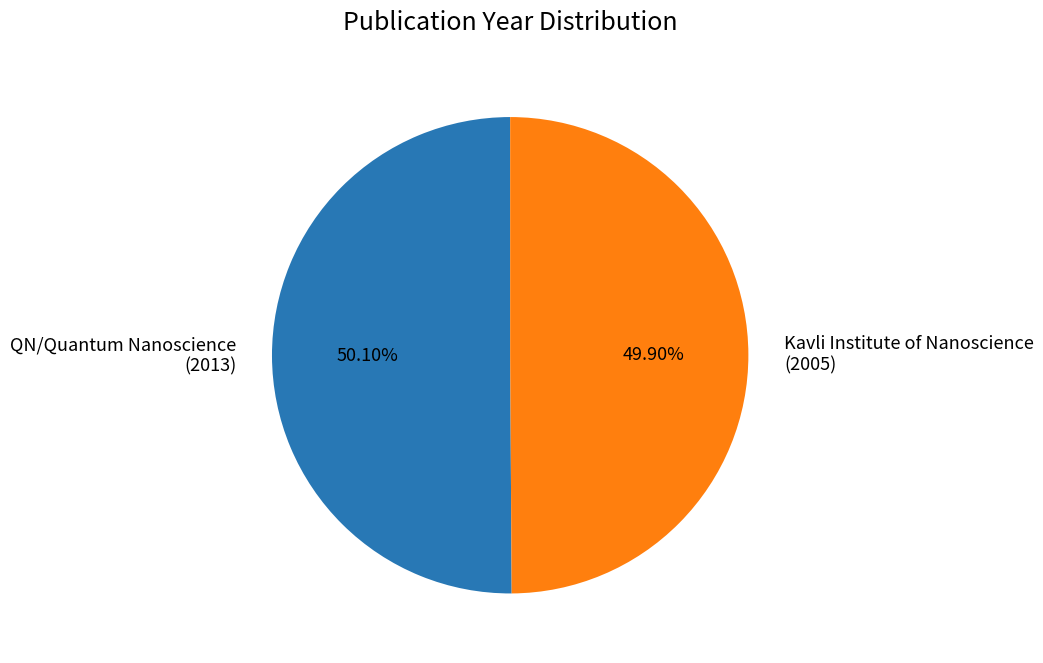

What is the ratio of the value at Kavli Institute of Nanoscience (2005) to the value at QN/Quantum Nanoscience (2013)?

1.0